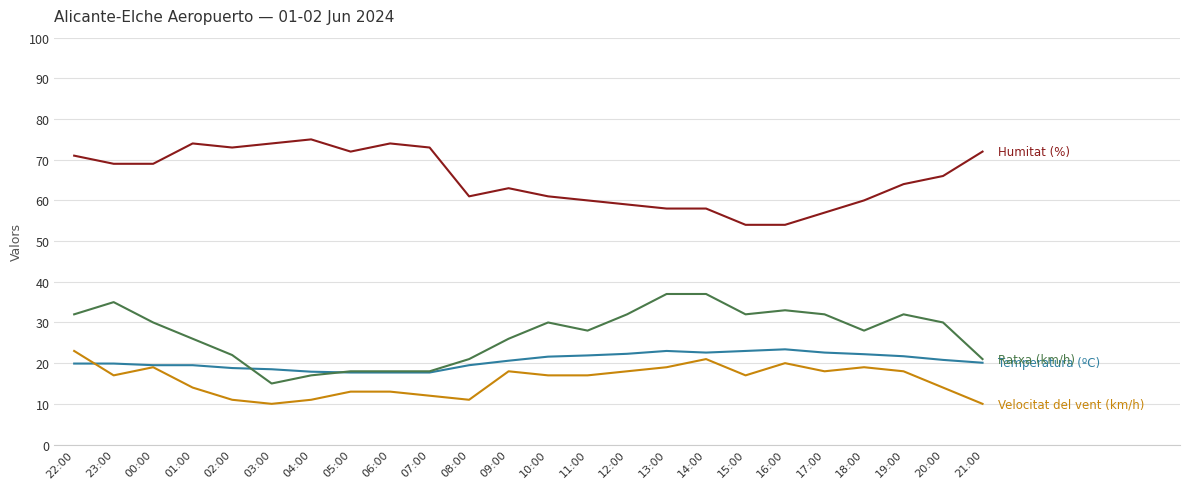

What is the total value across all series at 22:00?

145.9